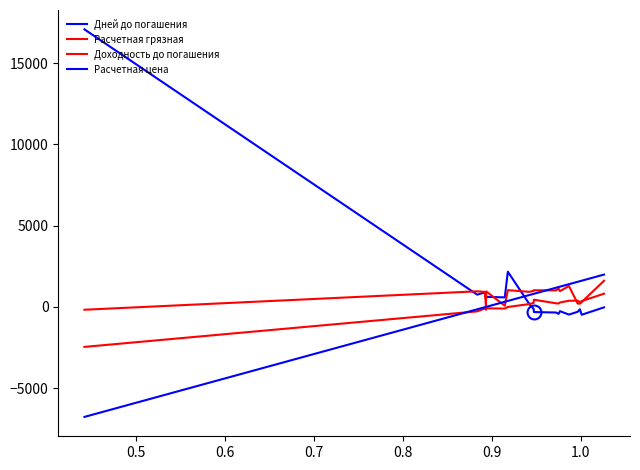

How many lines are shown in the chart?

4